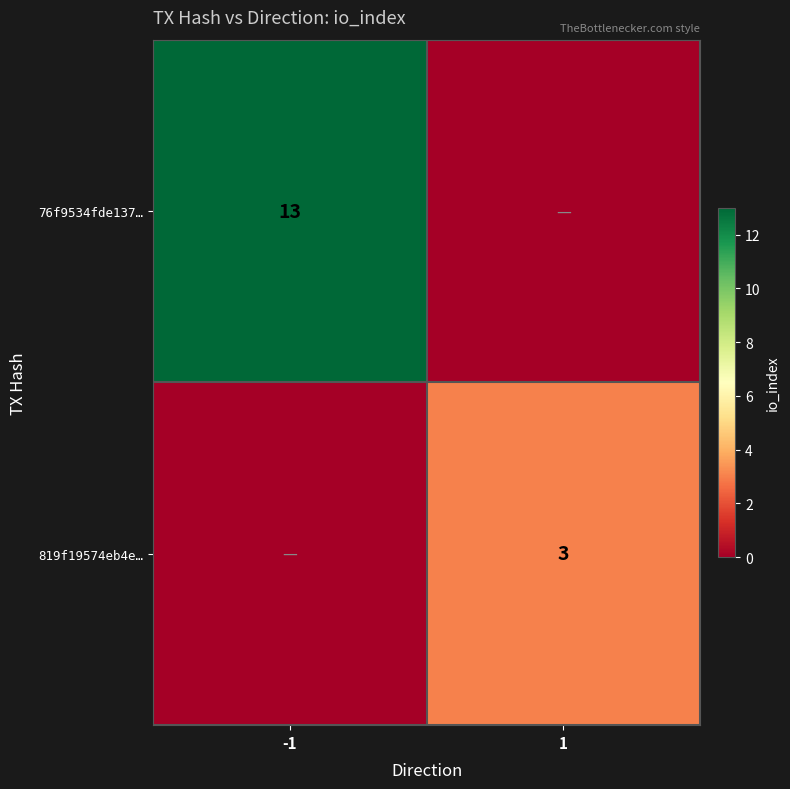

Count the number of data series in this chart.

2